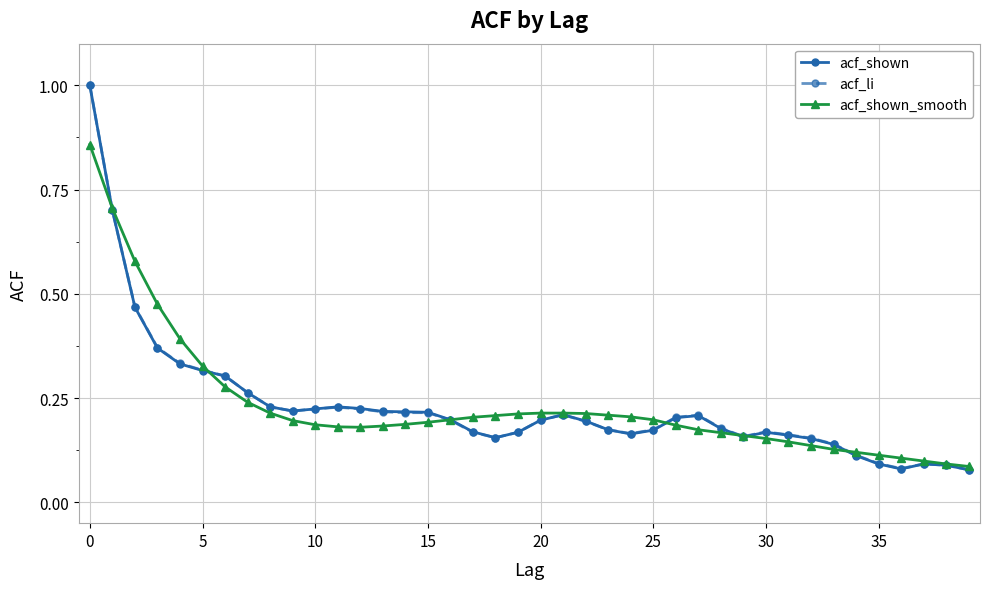

What is the highest value of the acf_shown series?

1.0